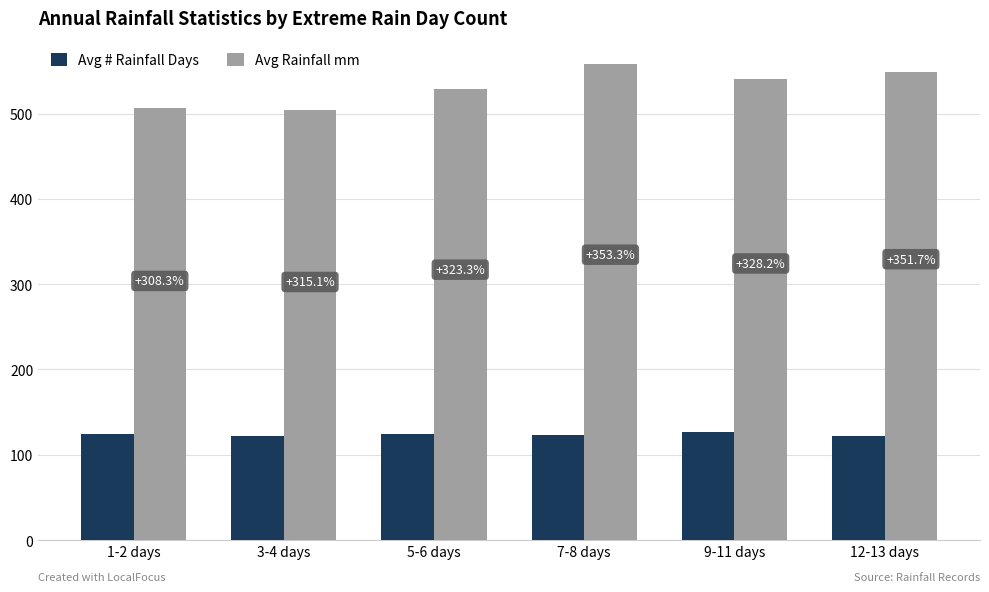

What are all the series names shown in the legend?

Avg # Rainfall Days, Avg Rainfall mm